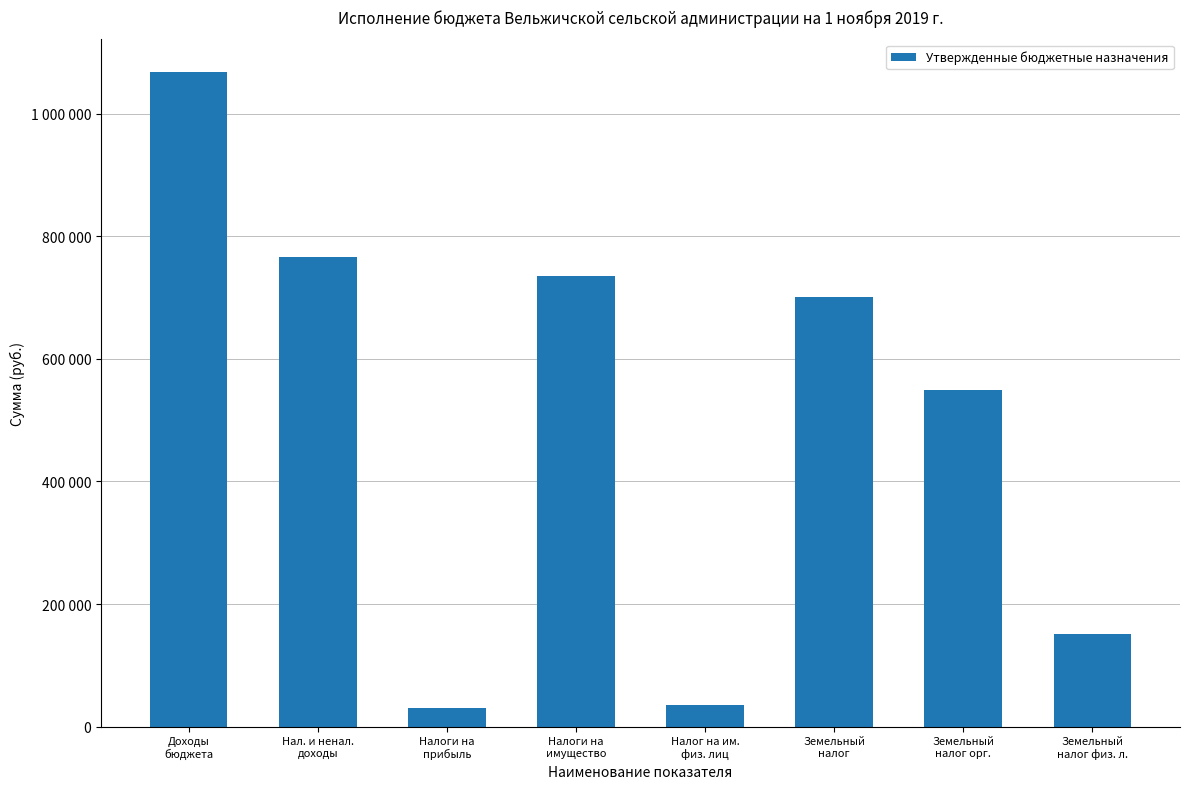

Reading left to right, transcribe all the data shown in this chart.

Доходы
бюджета=1067533	Нал. и ненал.
доходы=765370	Налоги на
прибыль=29670	Налоги на
имущество=735700	Налог на им.
физ. лиц=35000	Земельный
налог=700700	Земельный
налог орг.=549000	Земельный
налог физ. л.=151700